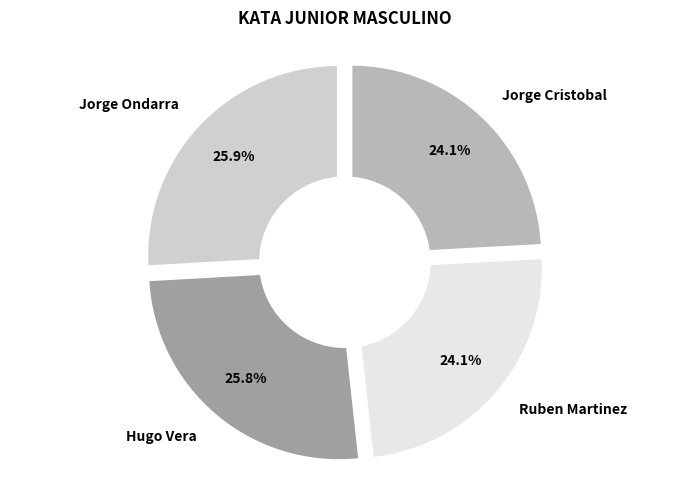

Count the number of slices in the pie.

4